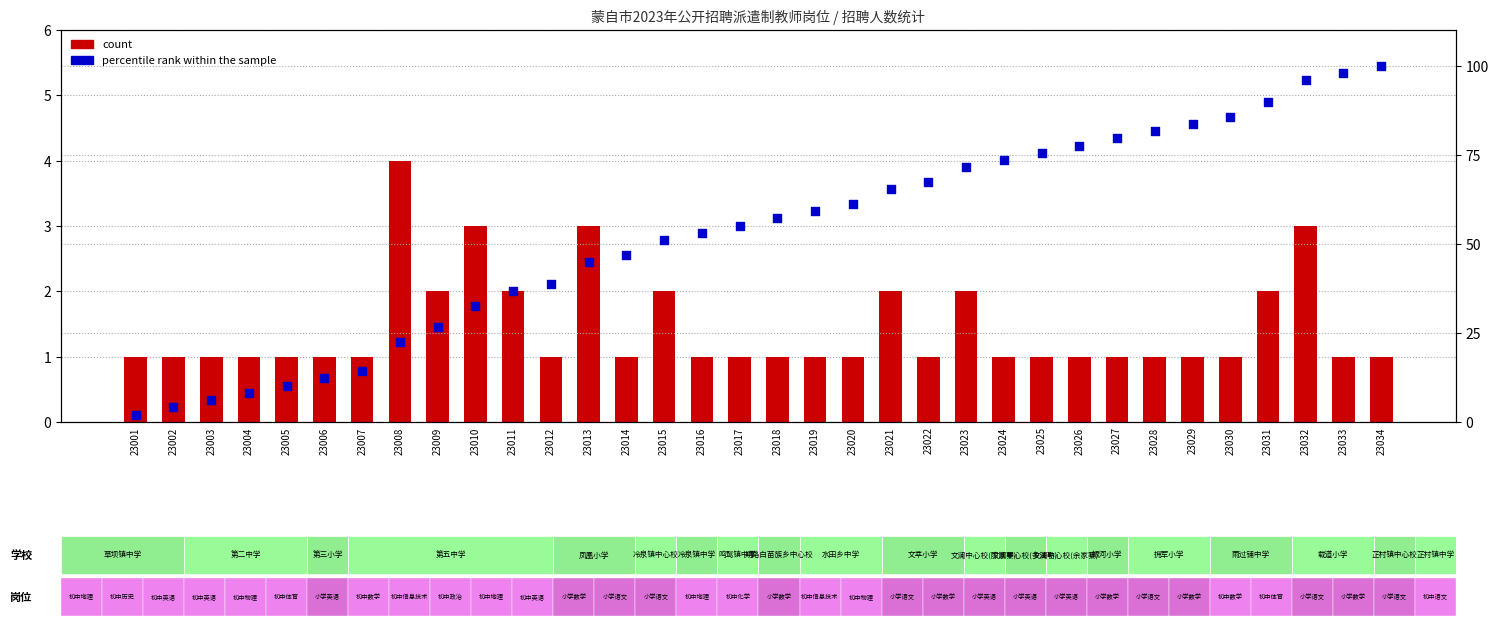

What are all the series names shown in the legend?

count, percentile rank within the sample